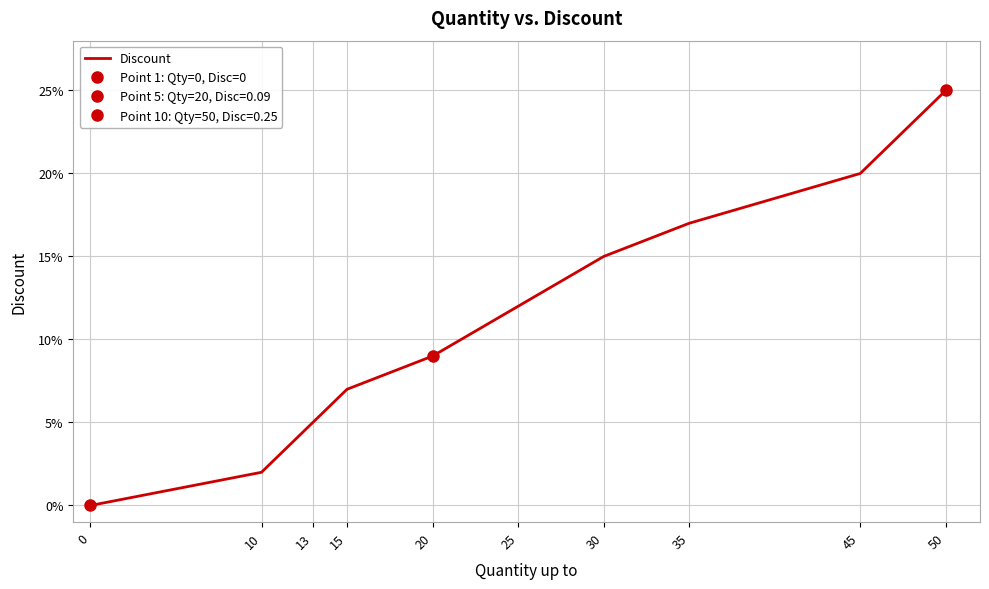

Read the value at 20.

0.1